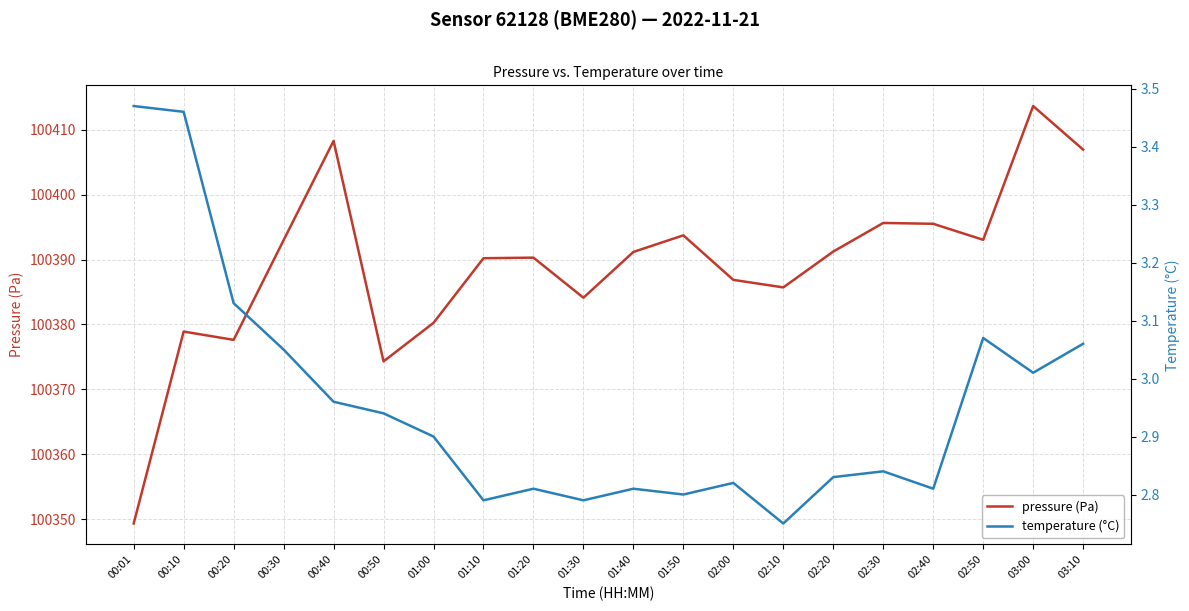

At how many categories does at least one series exceed 30893?

20